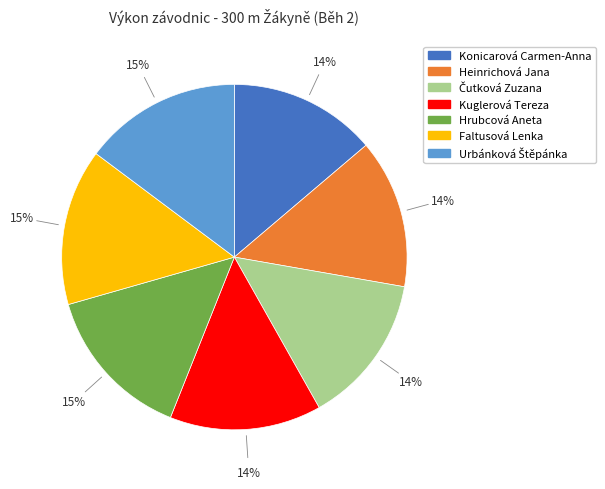

Is it true that Heinrichová Jana is 14% of the pie?

True